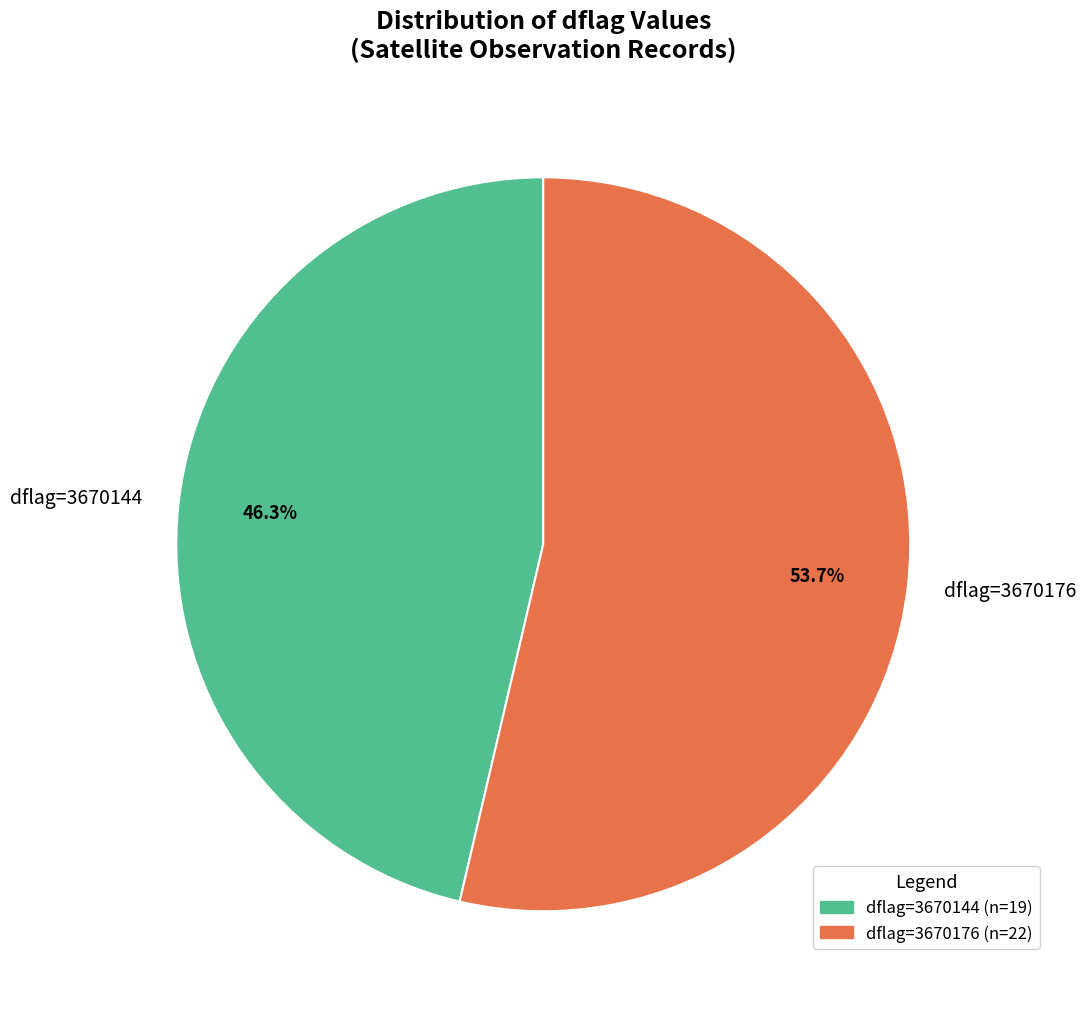

Combined, do dflag=3670176 and dflag=3670144 account for over 50%?

Yes